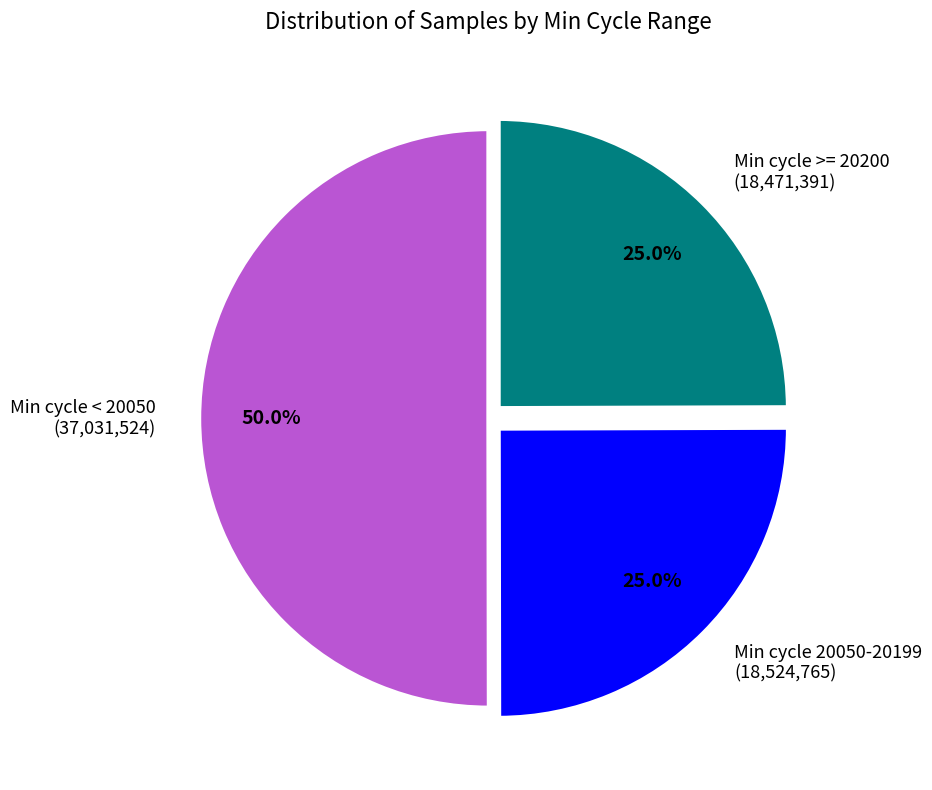

Count the number of slices in the pie.

3